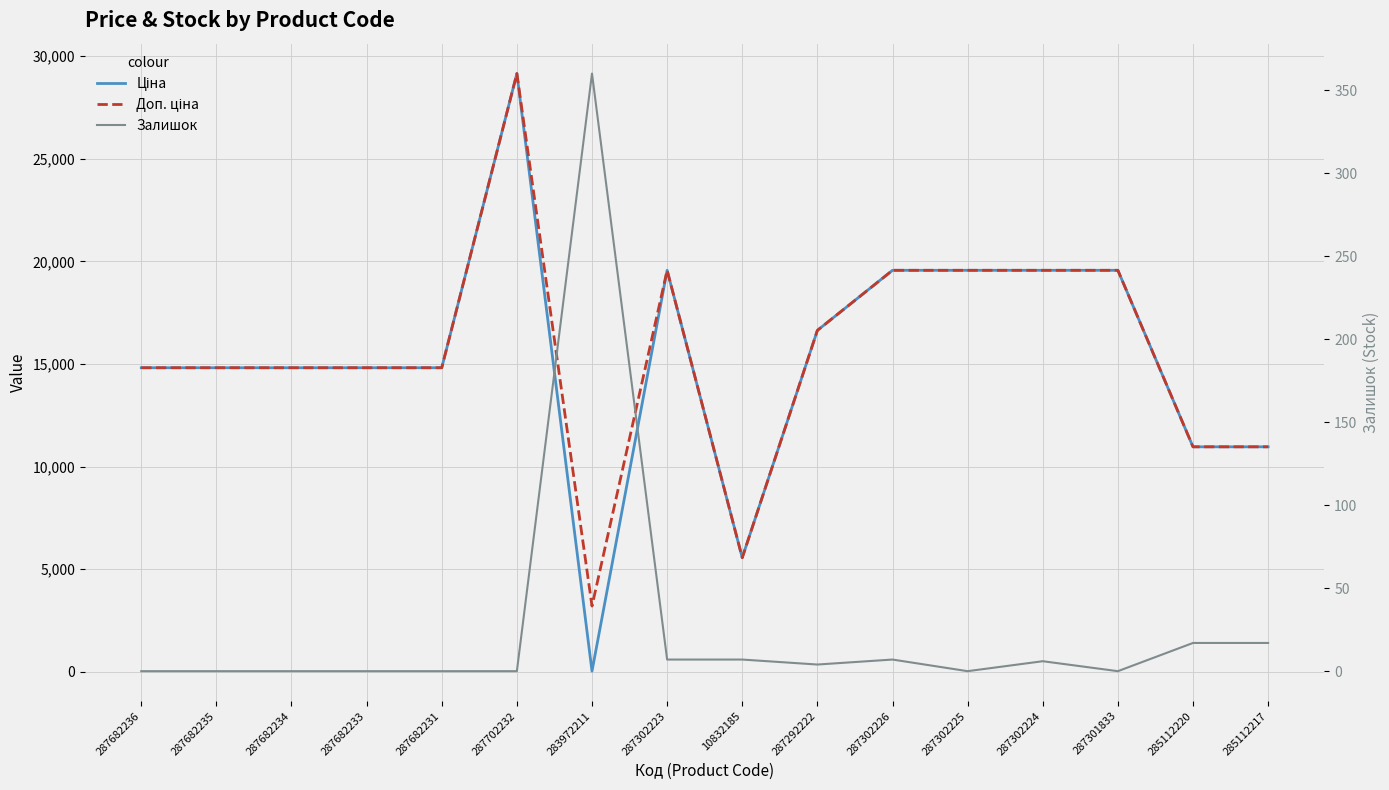

True or false: Залишок and Доп. ціна intersect in this chart.

False